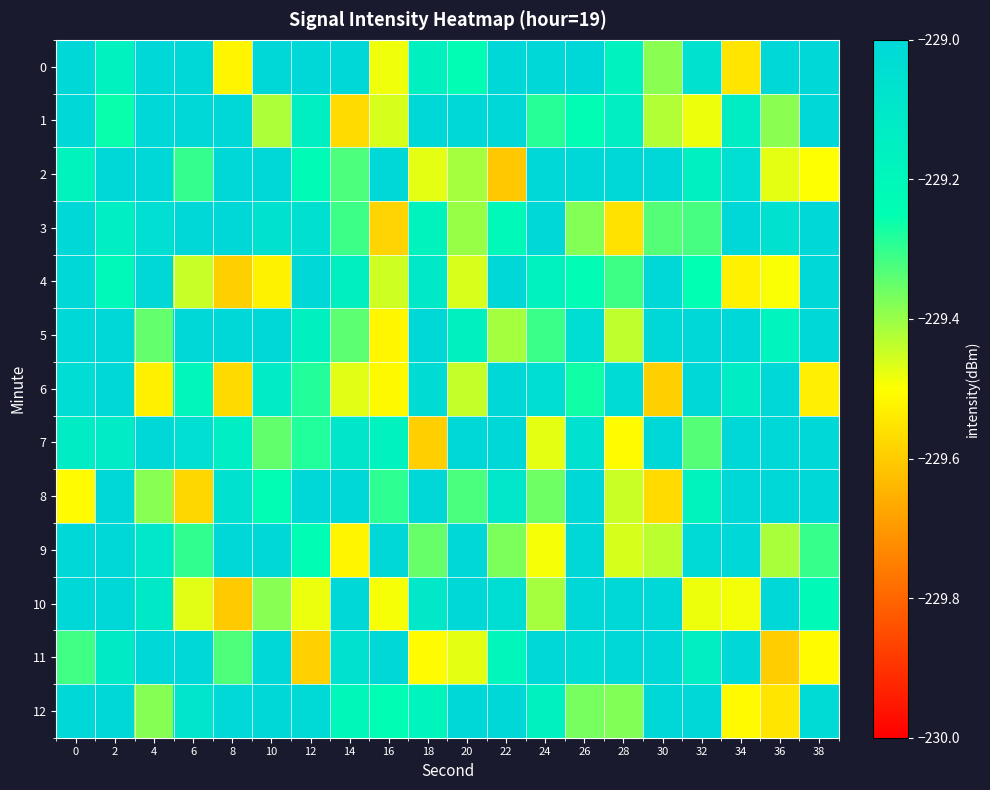

At 28, list the series in order from largest to smallest.

11, 10, 2, 6, 1, 0, 4, 12, 5, 8, 9, 7, 3